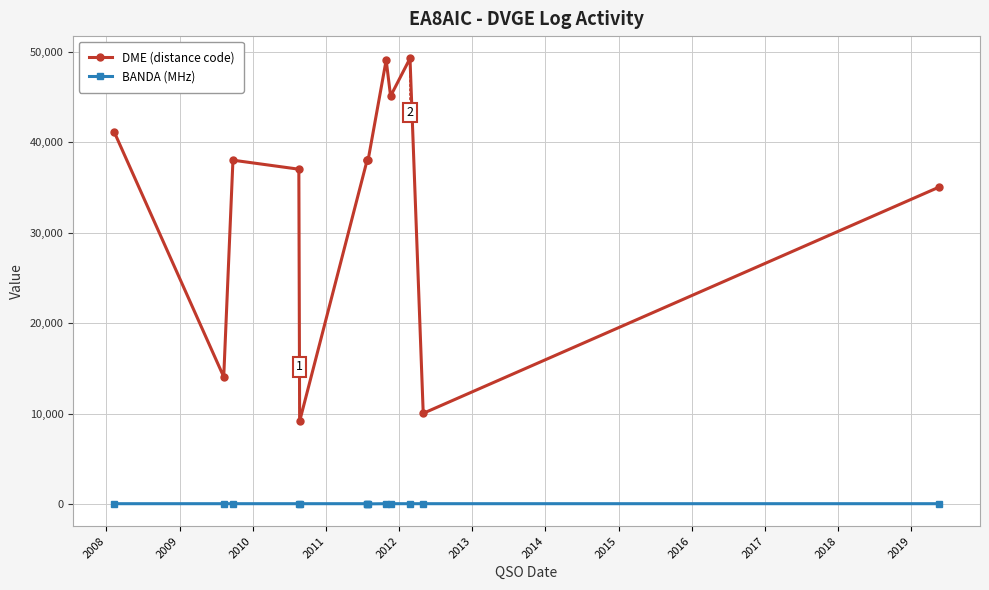

True or false: BANDA (MHz) and DME (distance code) intersect in this chart.

False